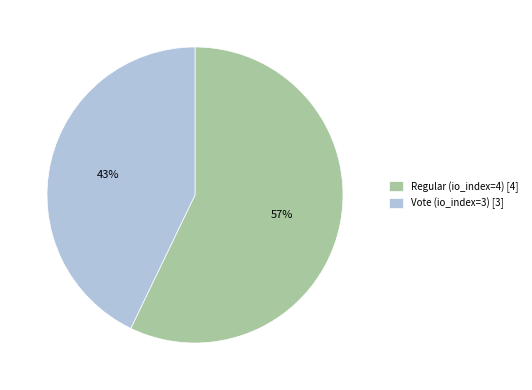

How many segments does this pie chart have?

2